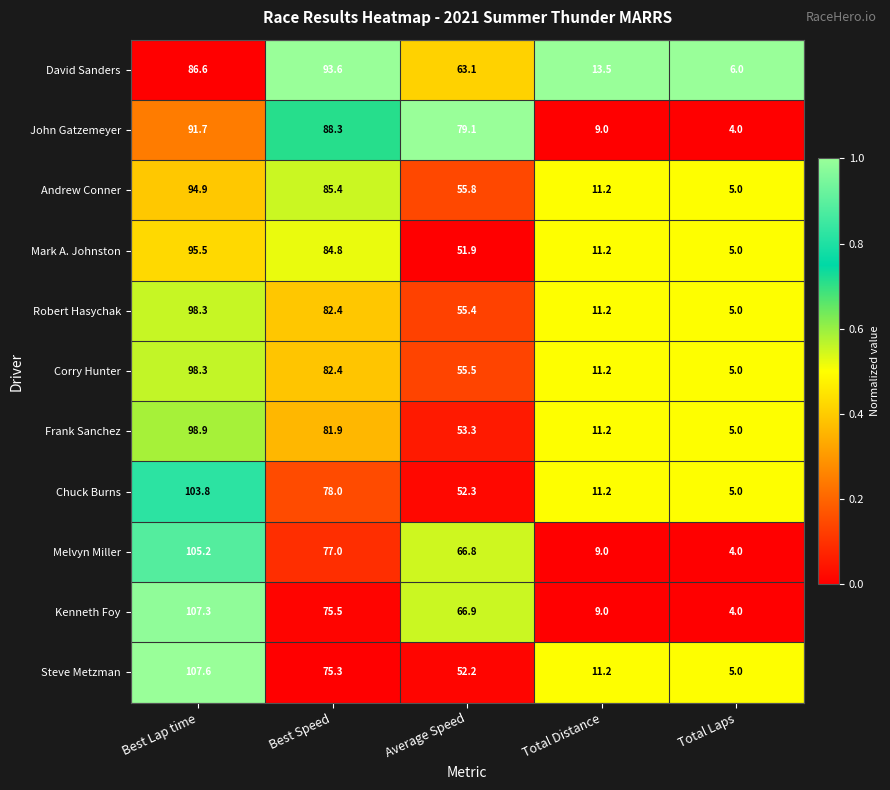

Rank the categories by Mark A. Johnston value from highest to lowest.

Best Lap time, Best Speed, Average Speed, Total Distance, Total Laps